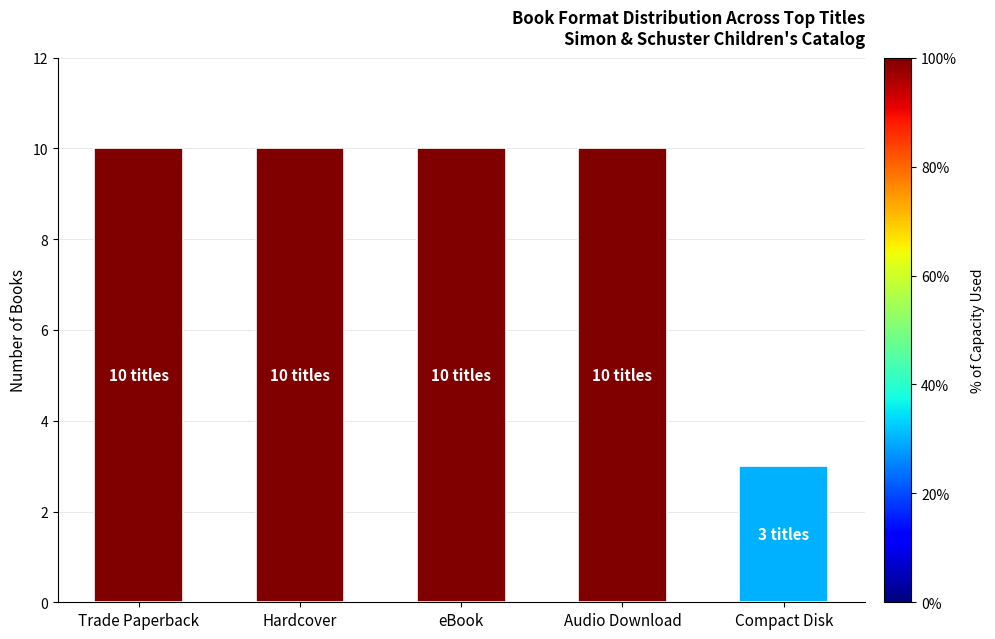

What position from the left is eBook?

3